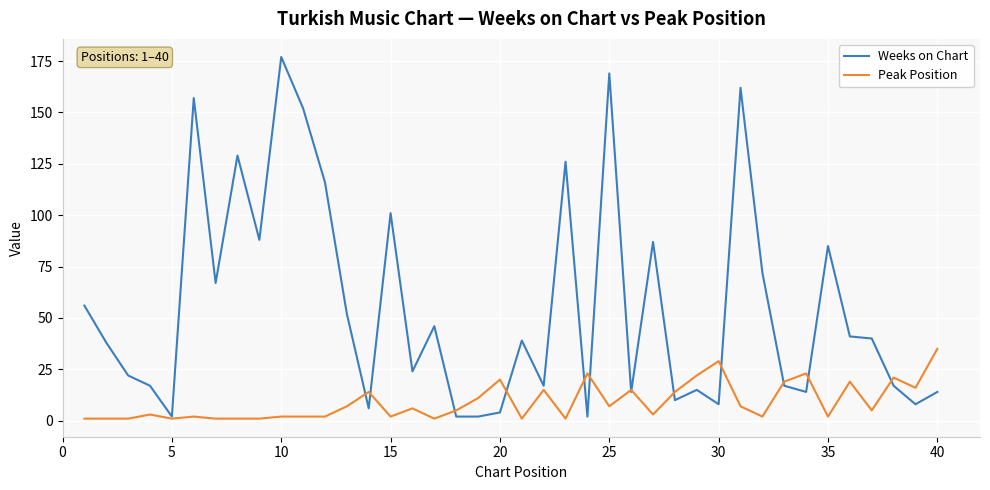

What is the maximum value shown in the chart?

177